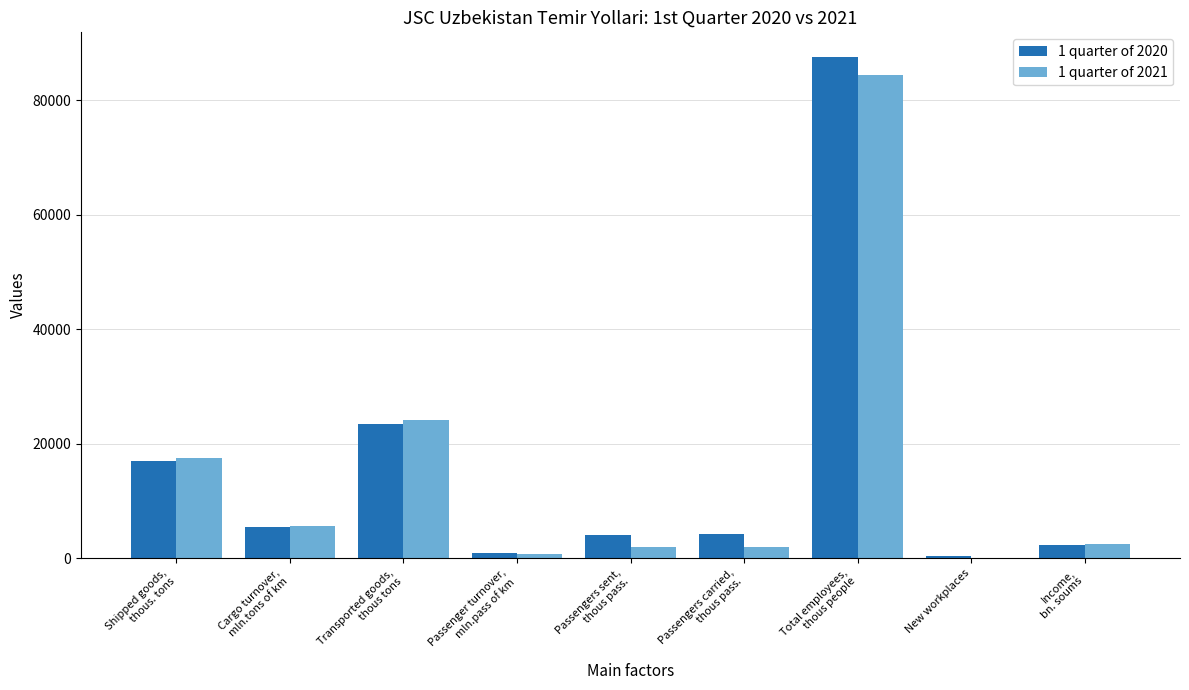

How many groups of bars are there?

9